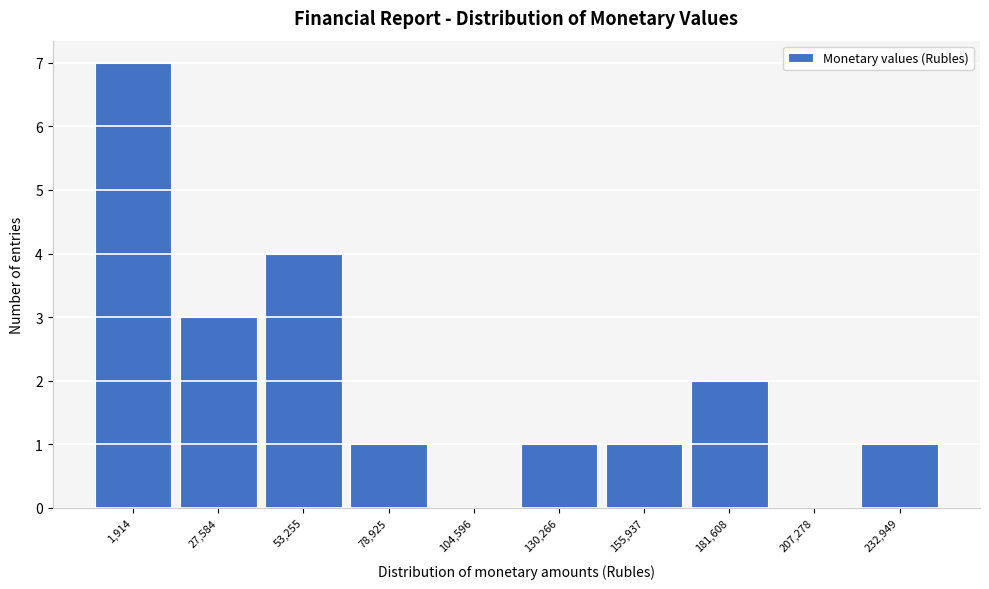

Reading left to right, extract all data points from this chart.

1,914=7	27,584=3	53,255=4	78,925=1	104,596=0	130,266=1	155,937=1	181,608=2	207,278=0	232,949=1